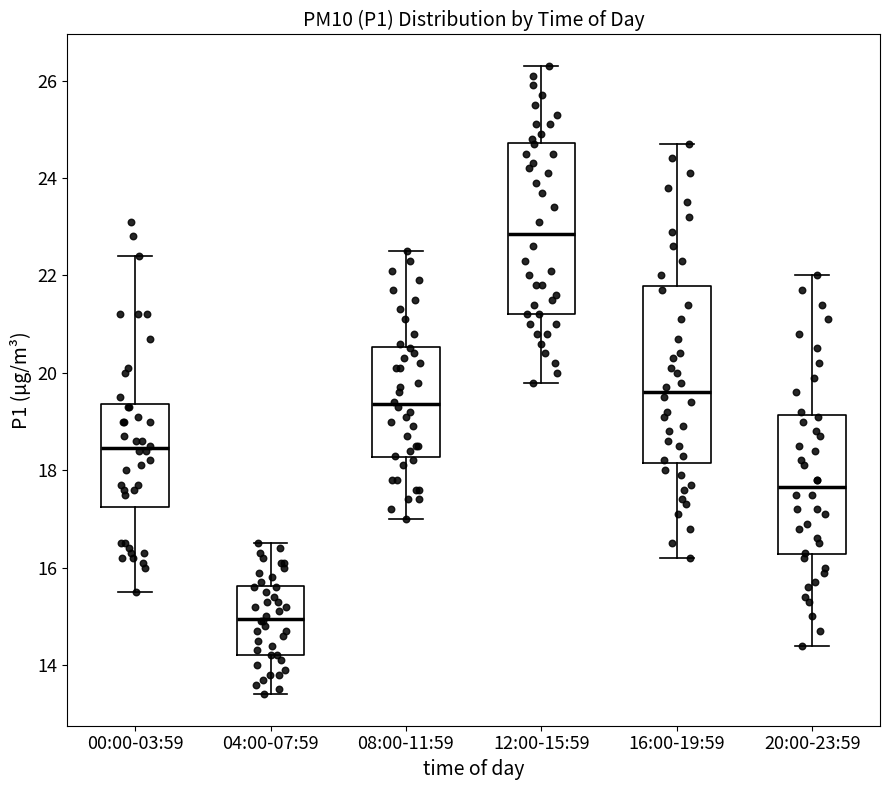

Reading left to right, read every box against the y-axis: the position of its median line, the range the box covers, and the ends of its whiskers. The values are not printed on the chart, so give them approximately, as read against the axis.

00:00-03:59: median 18.4, box 17.2 to 19.4, whiskers 15.6 to 22.4
04:00-07:59: median 15.0, box 14.2 to 15.6, whiskers 13.4 to 16.6
08:00-11:59: median 19.4, box 18.2 to 20.6, whiskers 17.0 to 22.6
12:00-15:59: median 22.8, box 21.2 to 24.8, whiskers 19.8 to 26.4
16:00-19:59: median 19.6, box 18.2 to 21.8, whiskers 16.2 to 24.8
20:00-23:59: median 17.6, box 16.2 to 19.2, whiskers 14.4 to 22.0